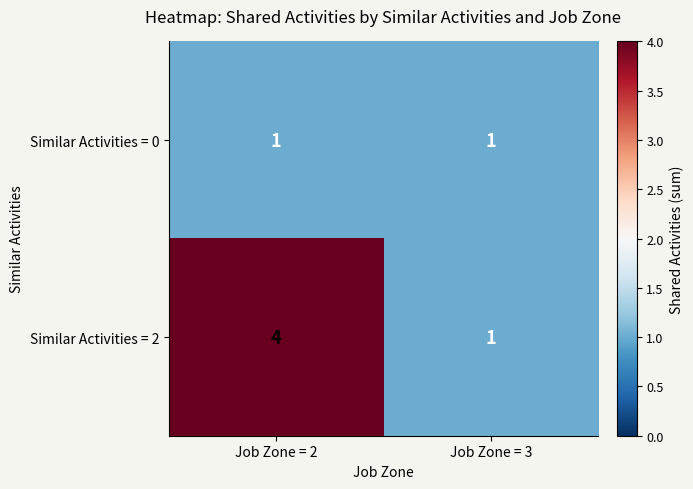

At which category is the sum across all series the highest?

Job Zone = 2